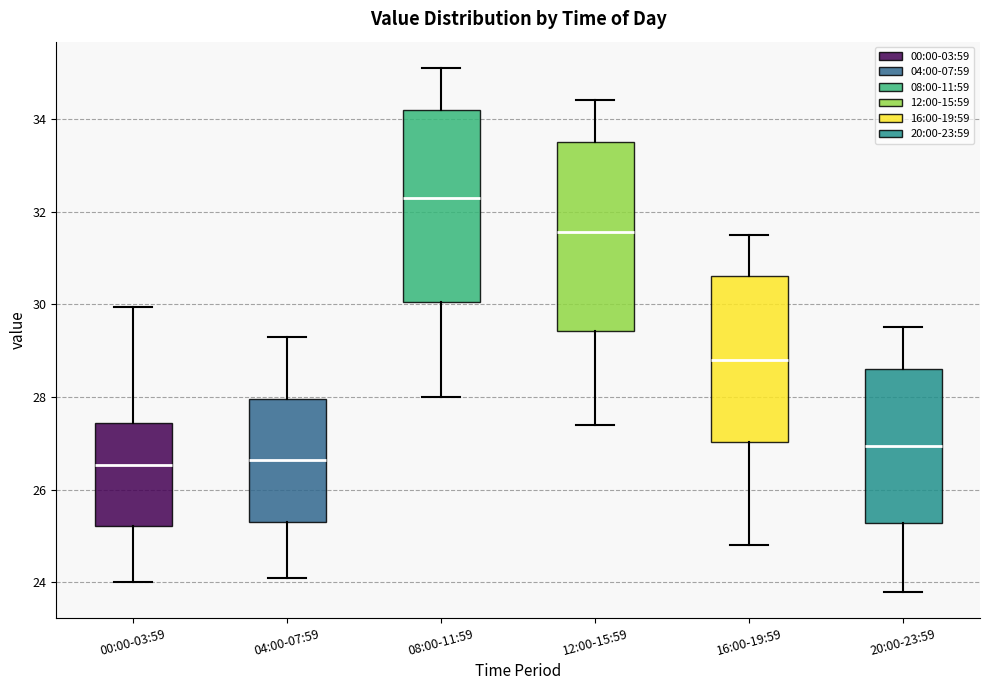

Reading left to right, read every box against the y-axis: the position of its median line, the range the box covers, and the ends of its whiskers. The values are not printed on the chart, so give them approximately, as read against the axis.

00:00-03:59: median 26.6, box 25.2 to 27.4, whiskers 24.0 to 30.0
04:00-07:59: median 26.6, box 25.4 to 28.0, whiskers 24.2 to 29.4
08:00-11:59: median 32.4, box 30.0 to 34.2, whiskers 28.0 to 35.2
12:00-15:59: median 31.6, box 29.4 to 33.6, whiskers 27.4 to 34.4
16:00-19:59: median 28.8, box 27.0 to 30.6, whiskers 24.8 to 31.6
20:00-23:59: median 27.0, box 25.2 to 28.6, whiskers 23.8 to 29.6